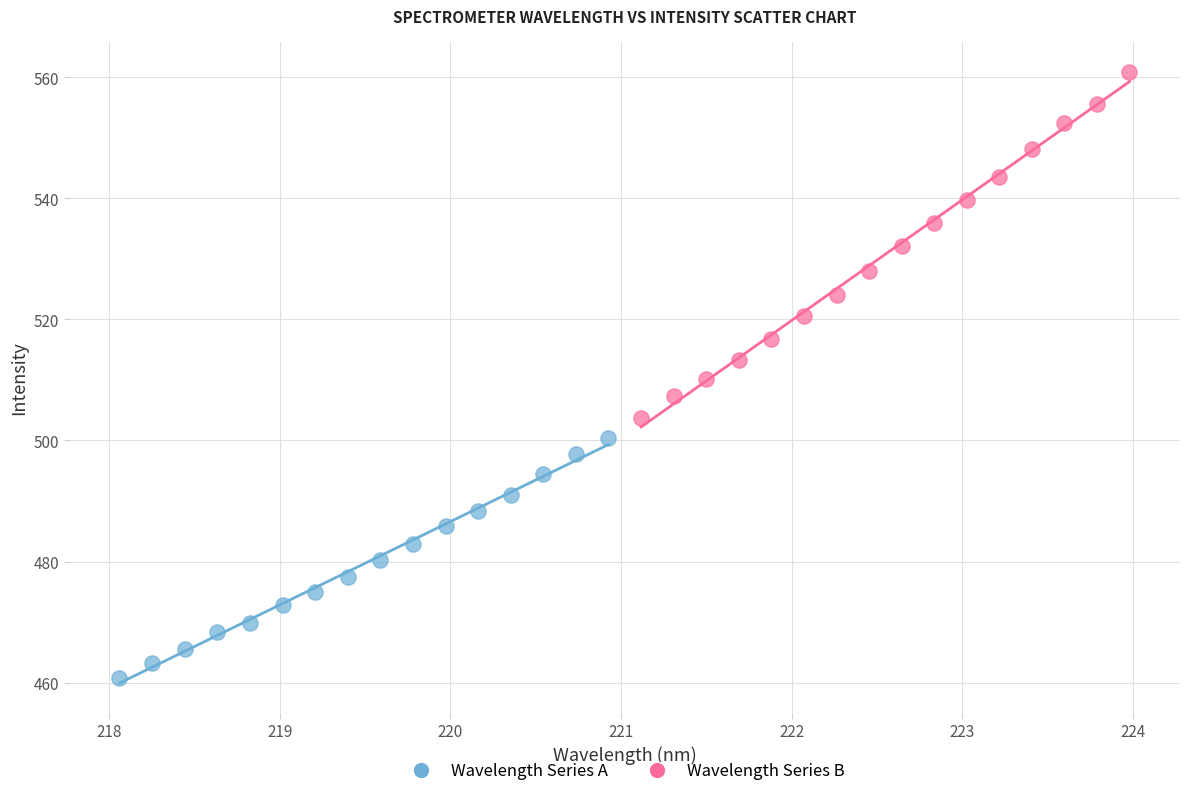

Which series has the largest Y range (max minus min)?

Wavelength Series B